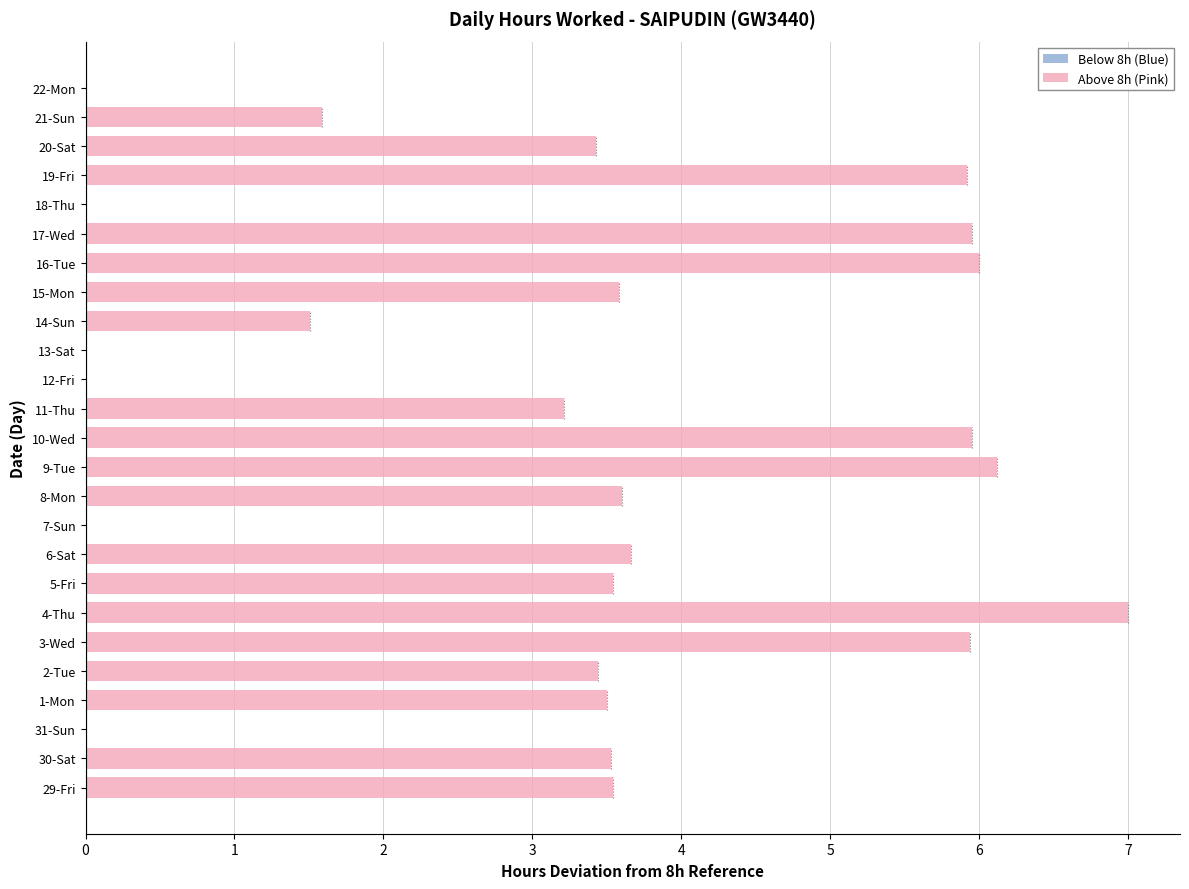

What is the sum of the values at 9-Tue and 11-Thu?

9.3